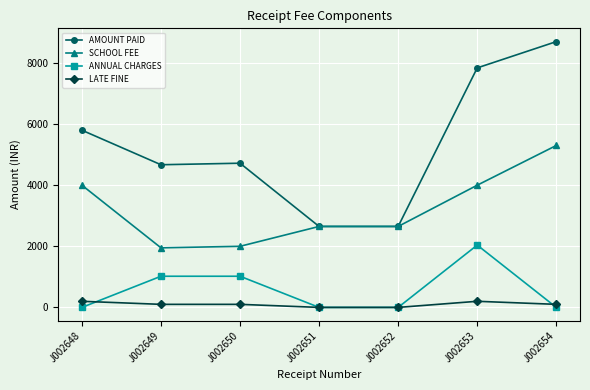

How many lines are shown in the chart?

4